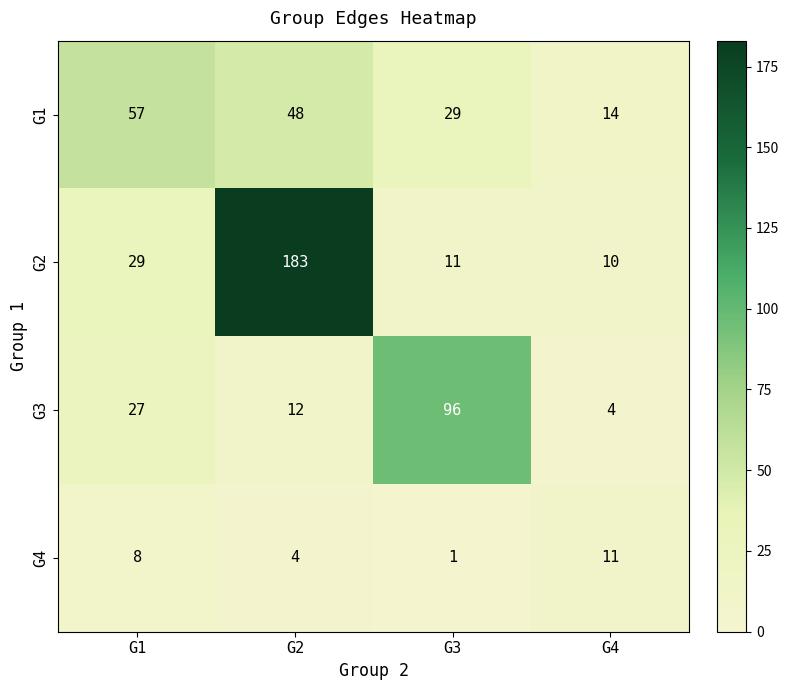

What is the average value of the G1 series?

37